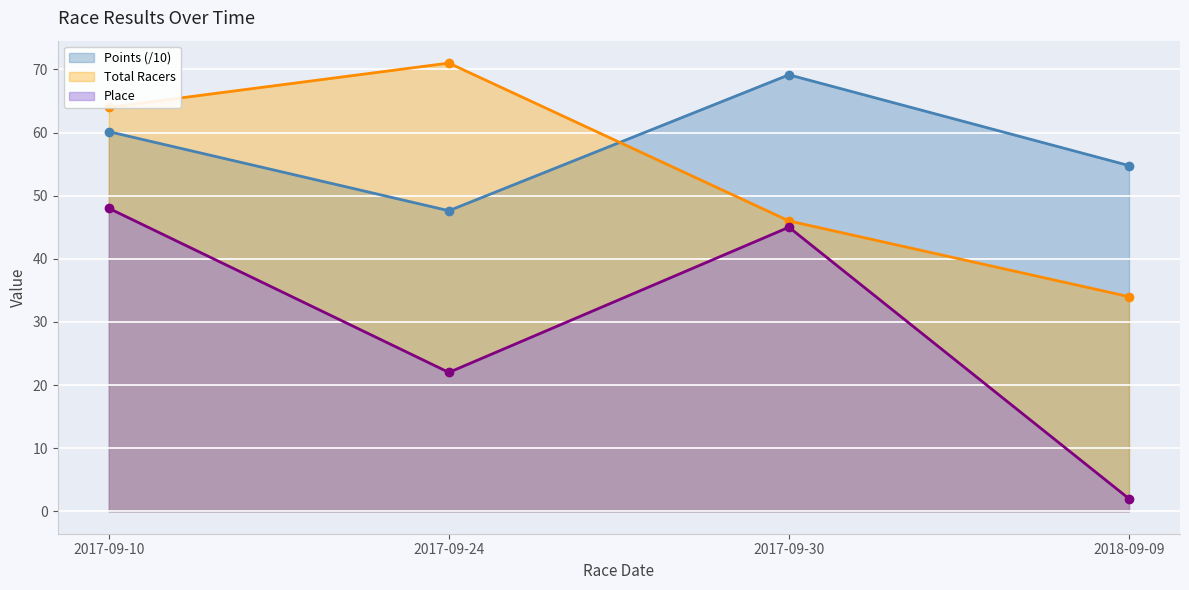

Reading left to right, list all the values displayed in this chart.

Place: 2017-09-10=48.0	2017-09-24=22.0	2017-09-30=45.0	2018-09-09=2.0
Total Racers: 2017-09-10=64.0	2017-09-24=71.0	2017-09-30=46.0	2018-09-09=34.0
Points: 2017-09-10=60.1	2017-09-24=47.6	2017-09-30=69.1	2018-09-09=54.8